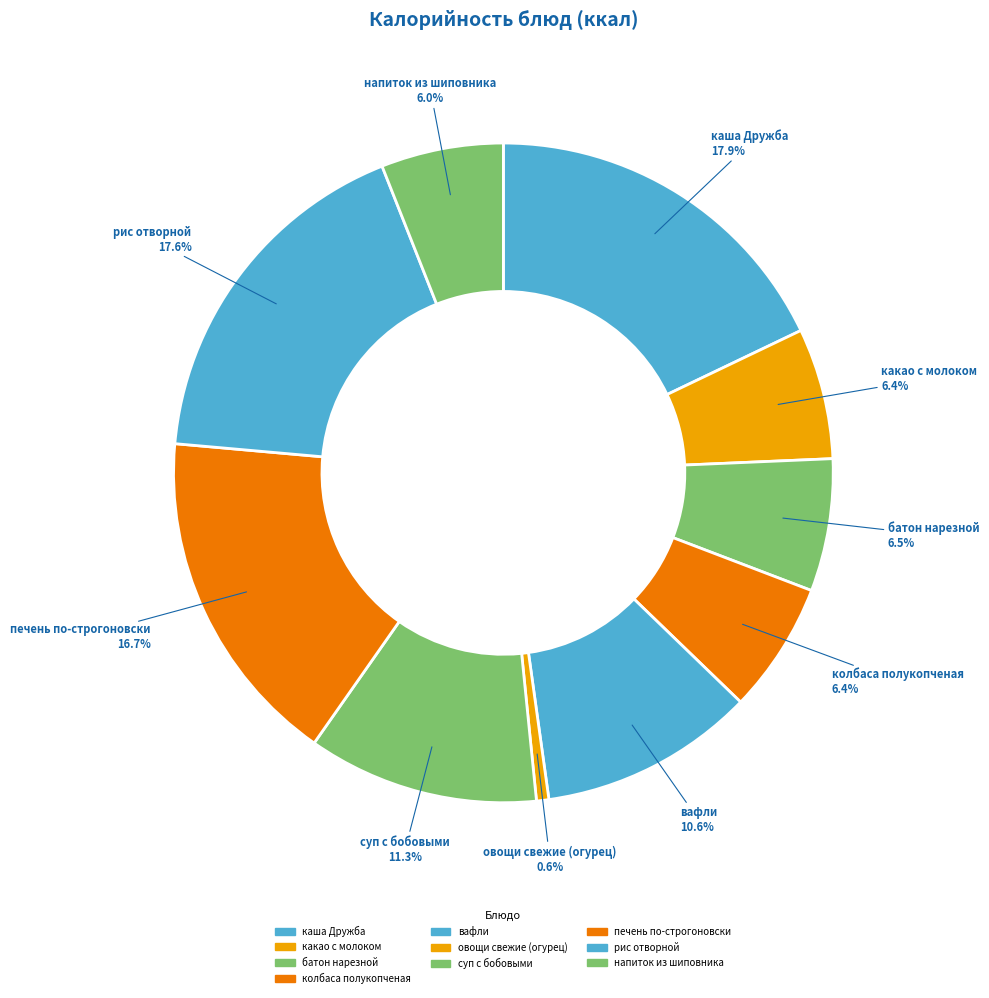

Count the number of slices in the pie.

10